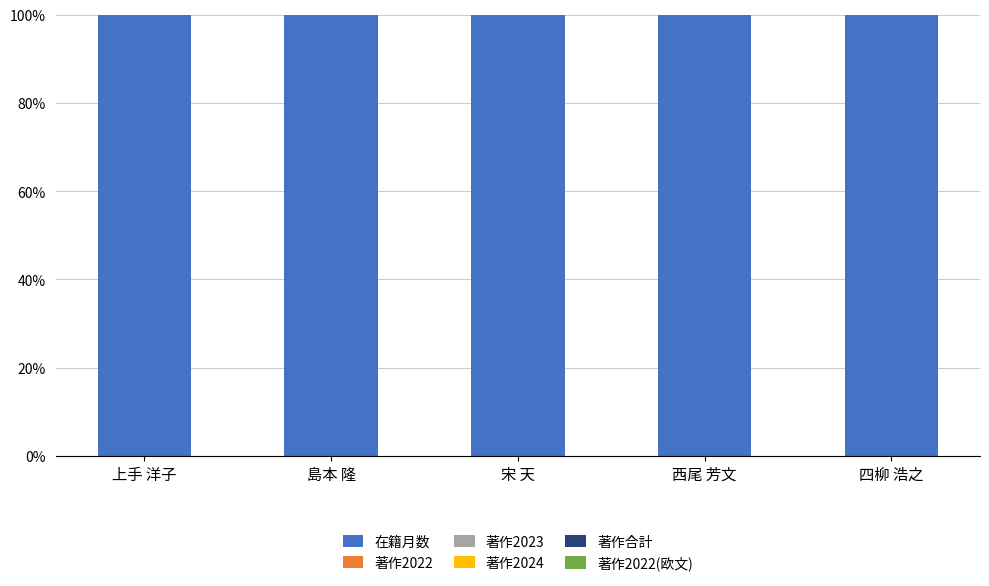

Does the chart contain any negative values?

No